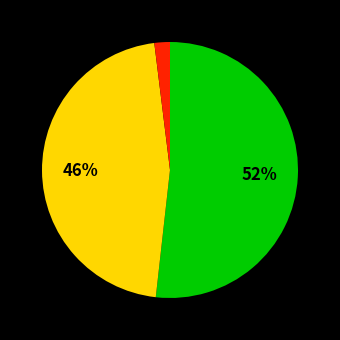

Is there a majority slice in this chart?

Yes